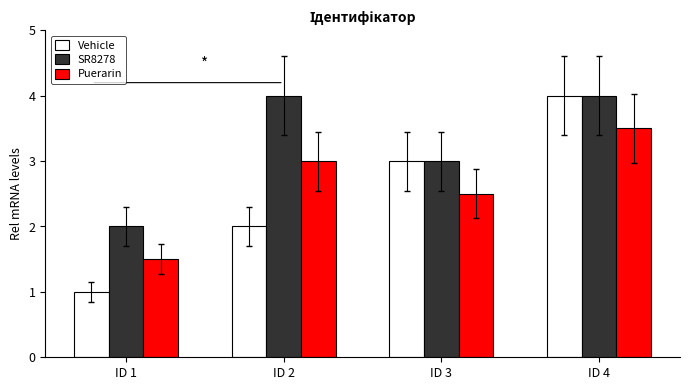

At ID 1, list the series in order from smallest to largest.

Vehicle, Puerarin, SR8278